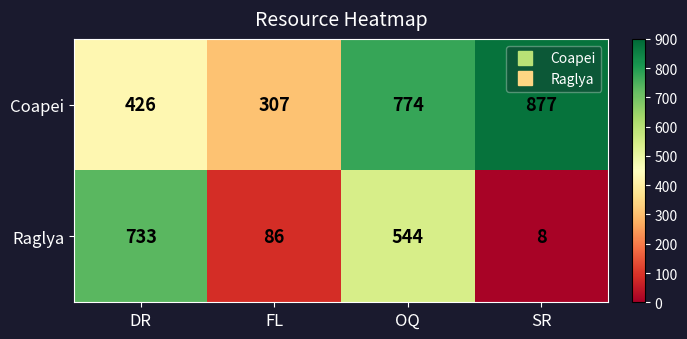

Rank the series by their maximum value, from highest to lowest.

Coapei, Raglya